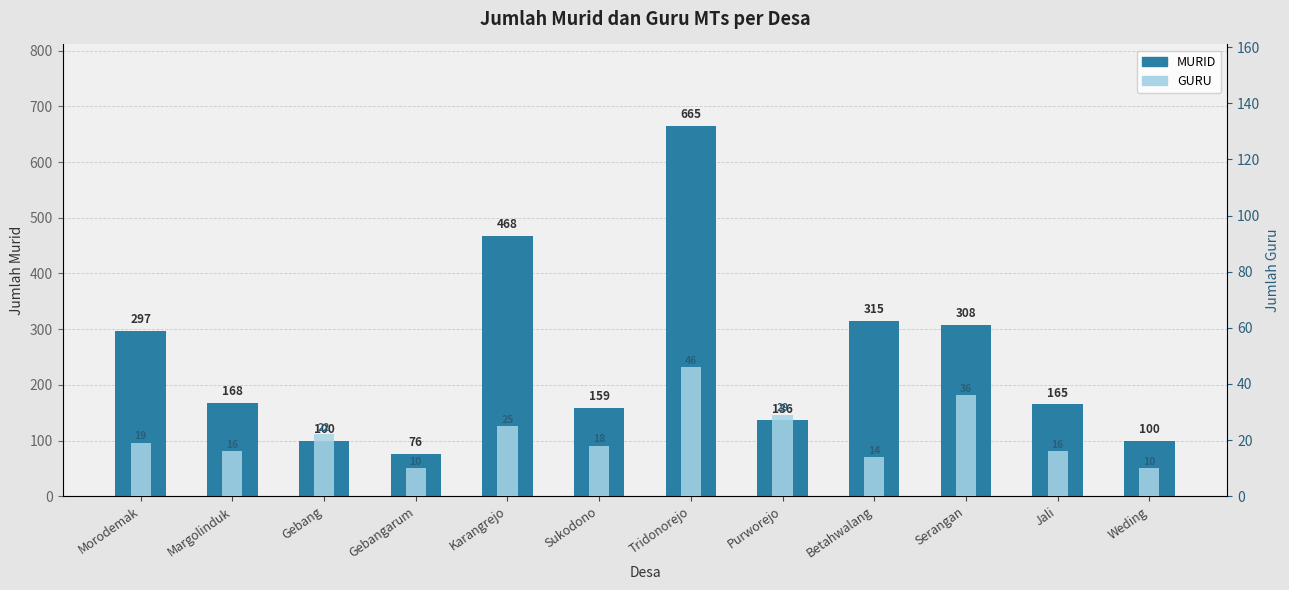

What is the sum of all MURID values?

2957